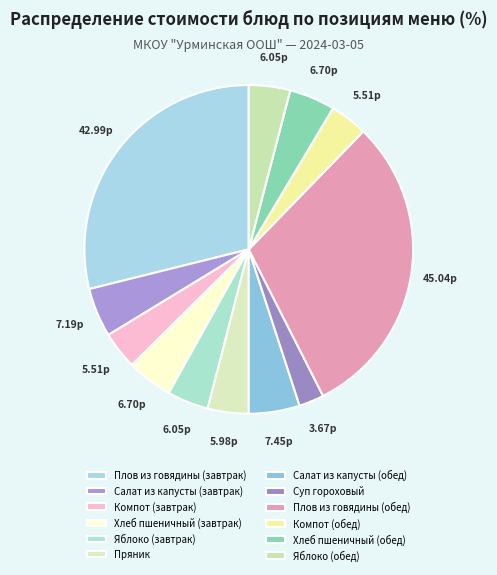

What percentage is the Суп гороховый slice, to the nearest percent?

2%